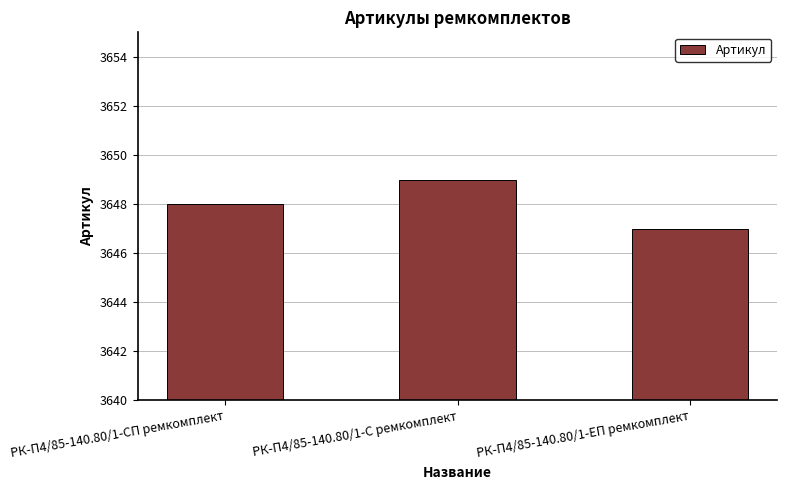

What value does the data have at РК-П4/85-140.80/1-СП ремкомплект?

3648